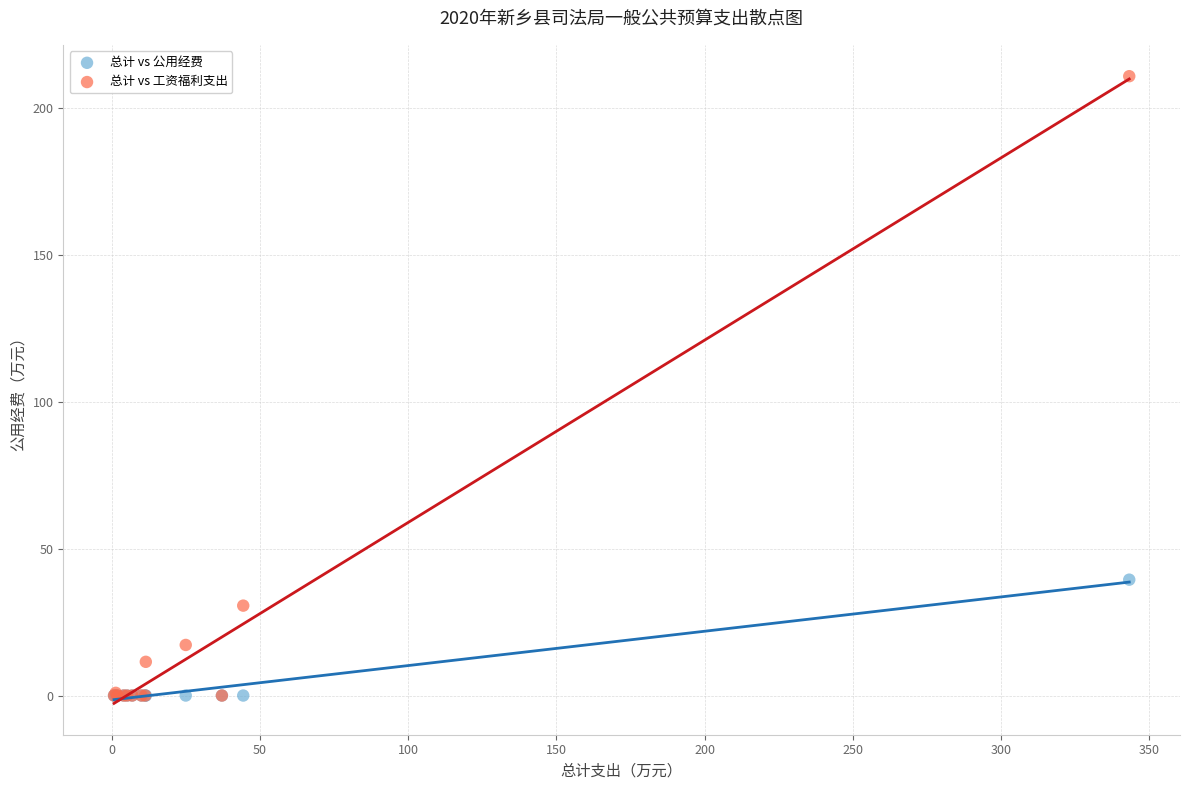

In the 总计 vs 工资福利支出 series, what Y value is closest to 105?

30.6